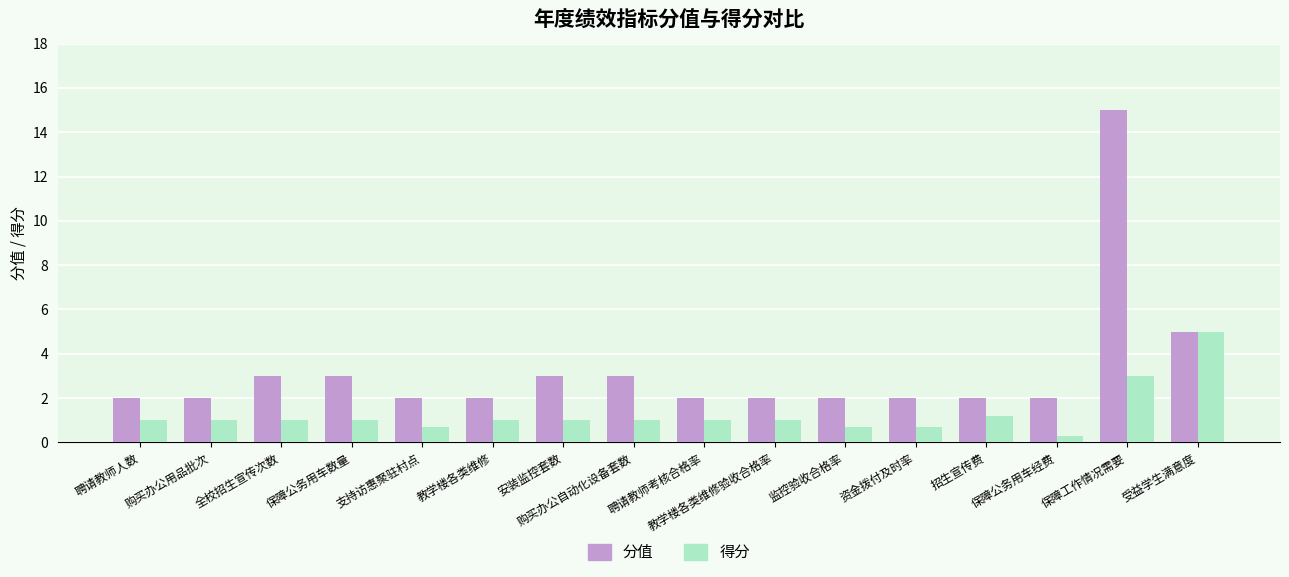

What is the minimum value shown in the chart?

0.3